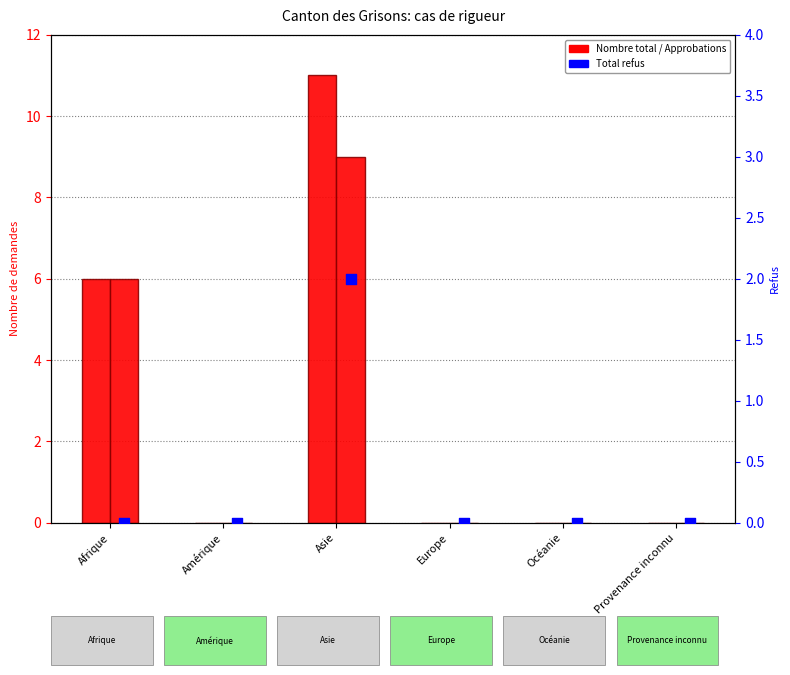

Which series contains the highest Y value?

Nombre total de demandes